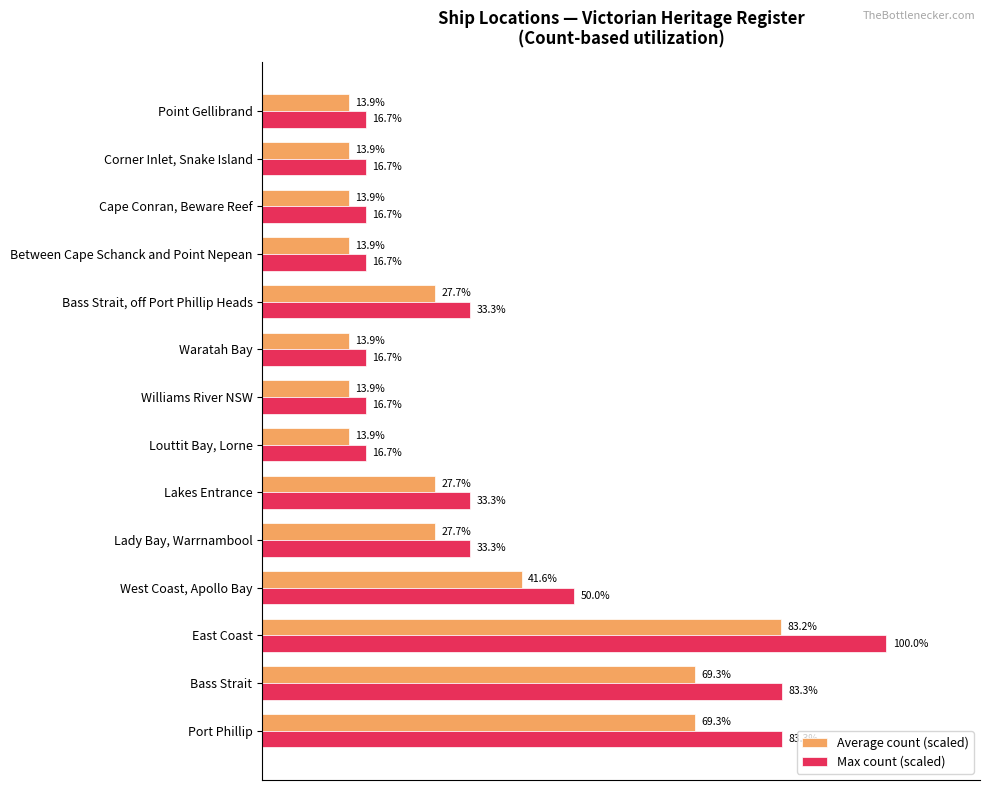

At Williams River NSW, list the series in order from smallest to largest.

Average count (scaled), Max count (scaled)